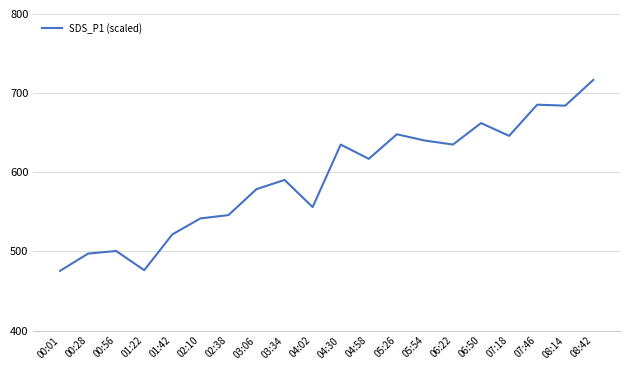

What is the change in value from 05:26 to 05:54?

-7.9